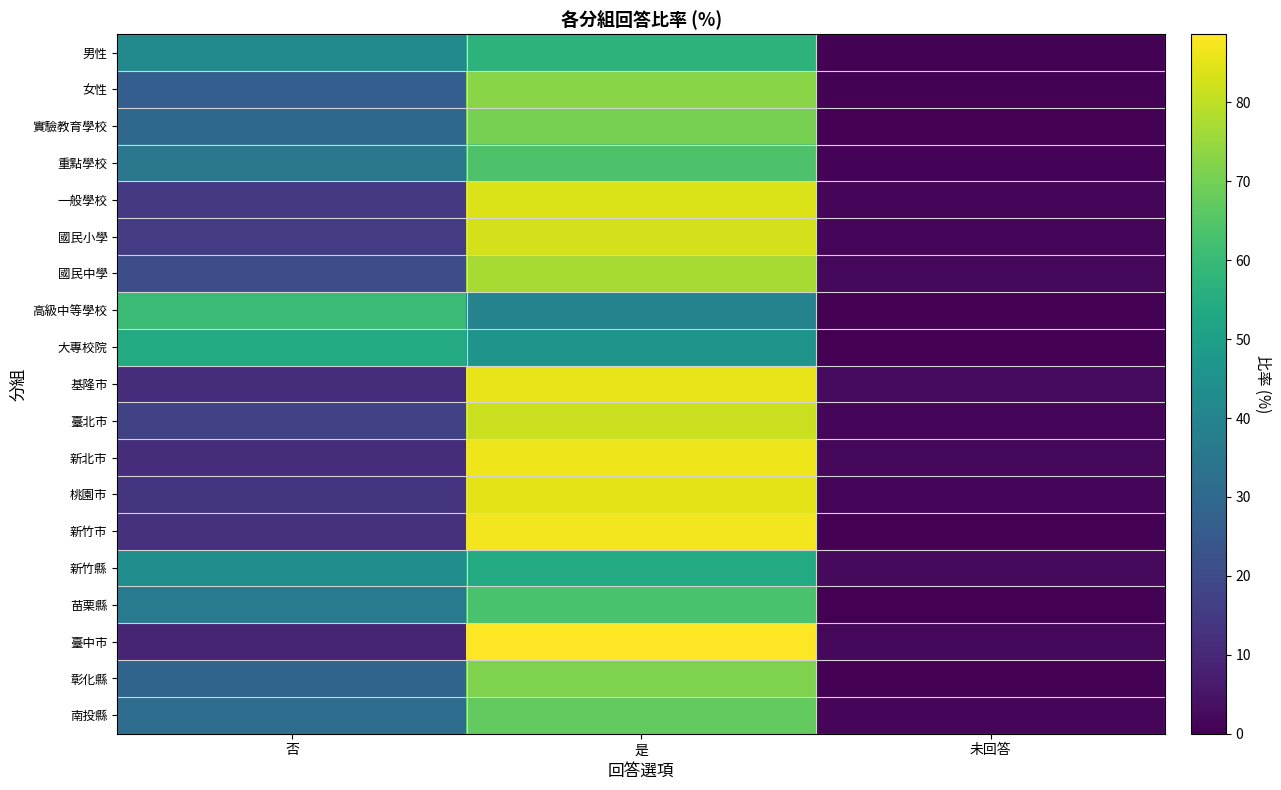

Rank the series by their maximum value, from lowest to highest.

大專校院, 新竹縣, 男性, 高級中等學校, 苗栗縣, 重點學校, 南投縣, 實驗教育學校, 彰化縣, 女性, 國民中學, 臺北市, 國民小學, 一般學校, 桃園市, 基隆市, 新北市, 新竹市, 臺中市